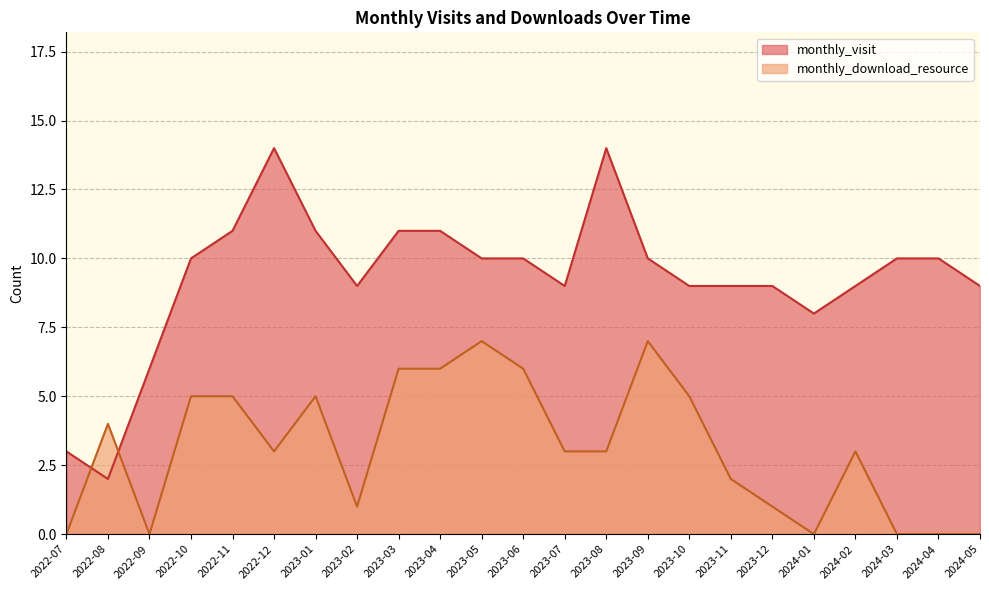

In monthly_visit, how many points are lower than both neighbors (excluding endpoints)?

4